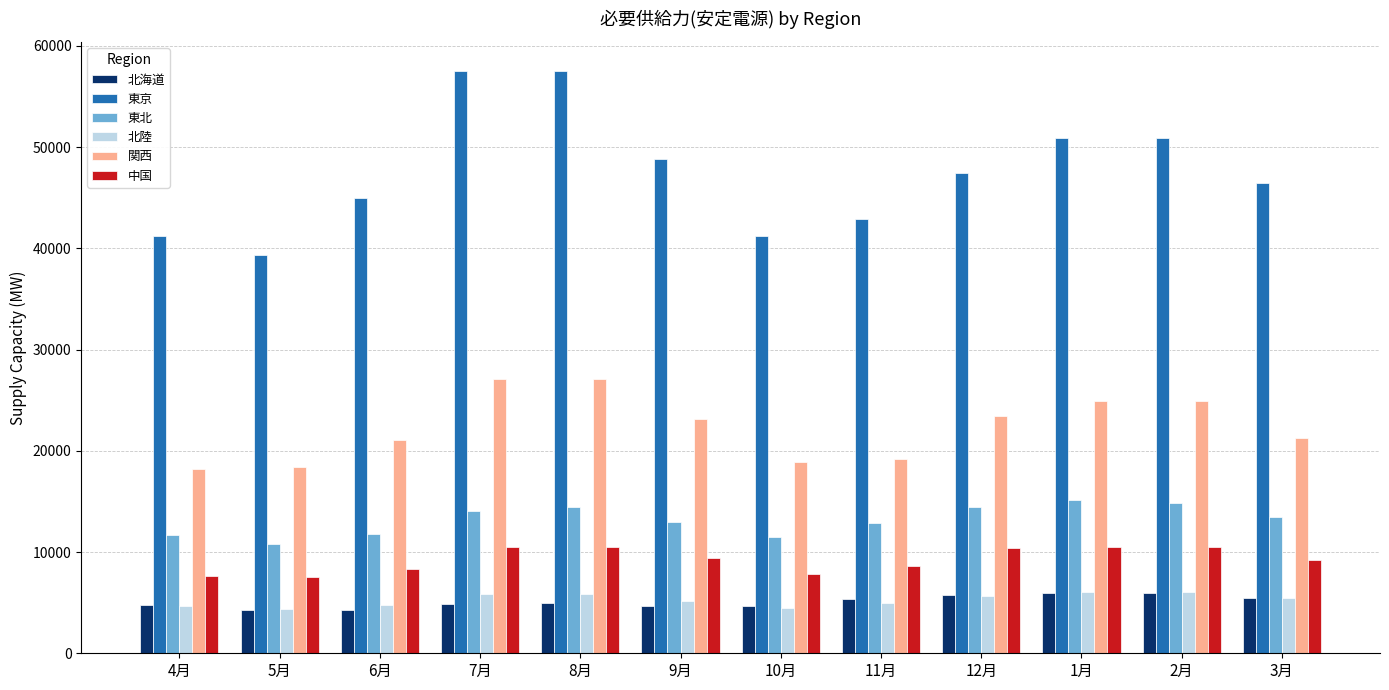

What is the value of the 北海道 bar at the 12th from the left?

5413.3